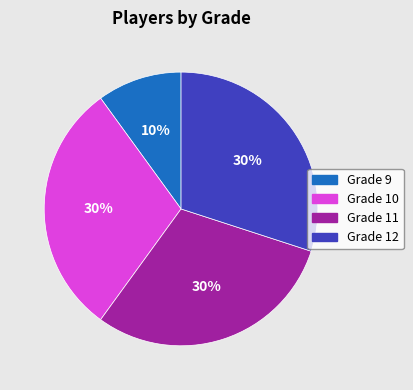

Is there any slice that represents more than half of the pie?

No